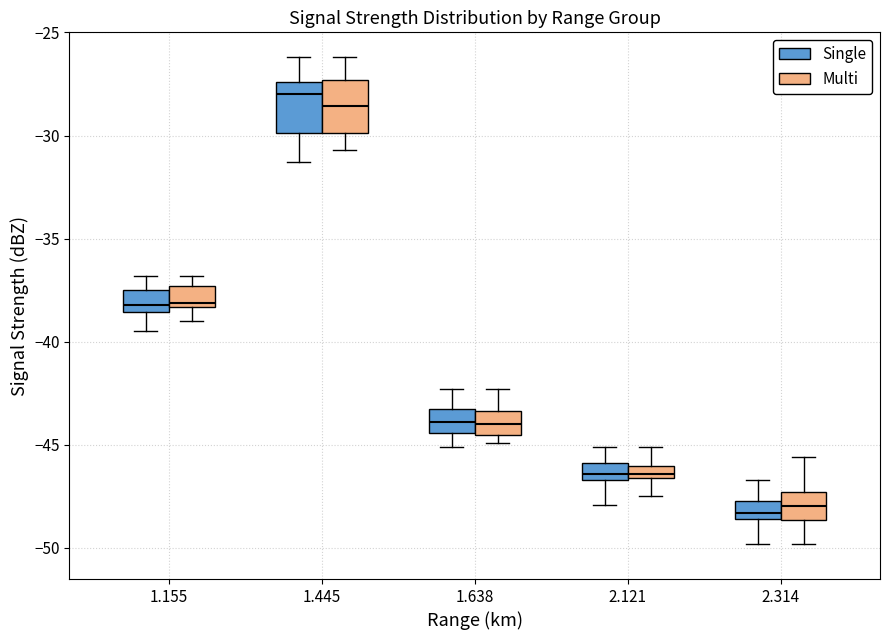

Where does the median line of the box for 1.638 (Multi) sit on the y-axis? The values are not printed on the chart, so give them approximately, as read against the axis.

-44.0